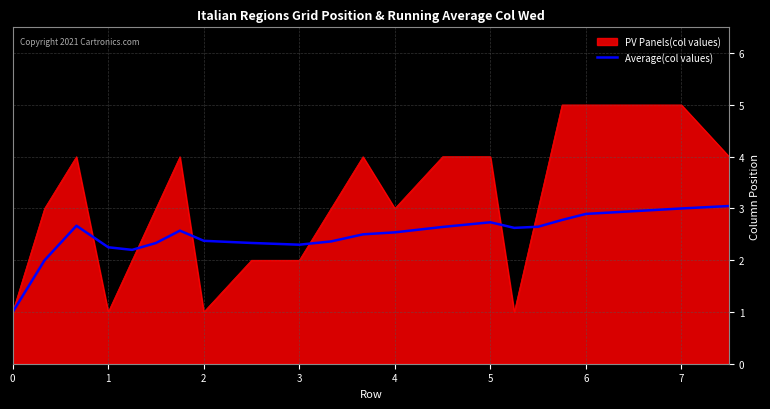

Which series has the largest range (max minus min)?

PV Panels(col values)